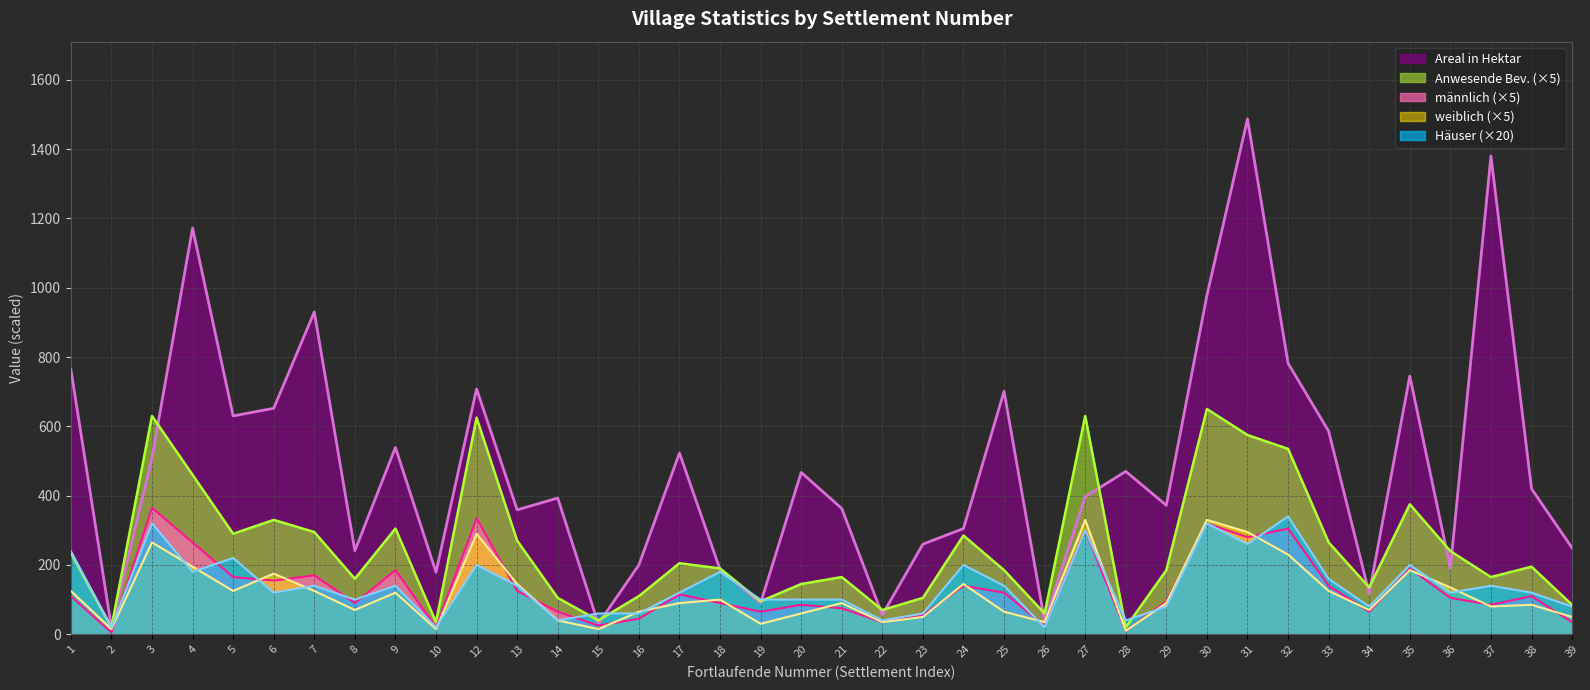

True or false: weiblich and Areal in Hektar cross at least once.

False